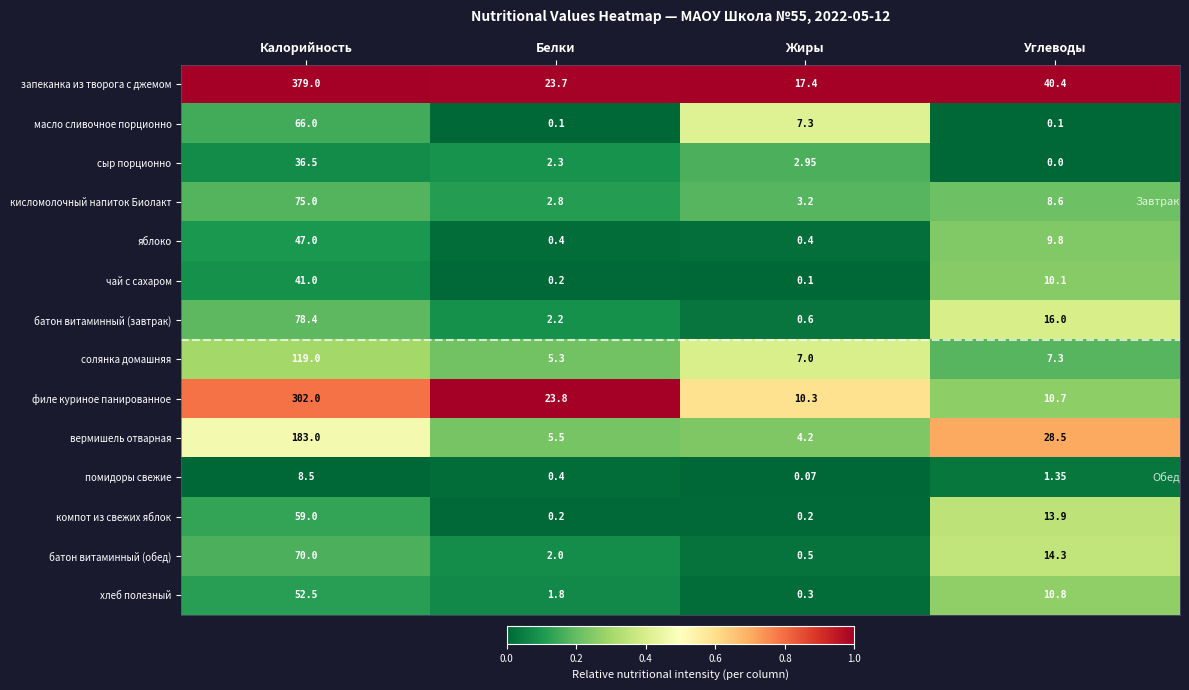

Which series has the largest total across all categories?

запеканка из творога с джемом